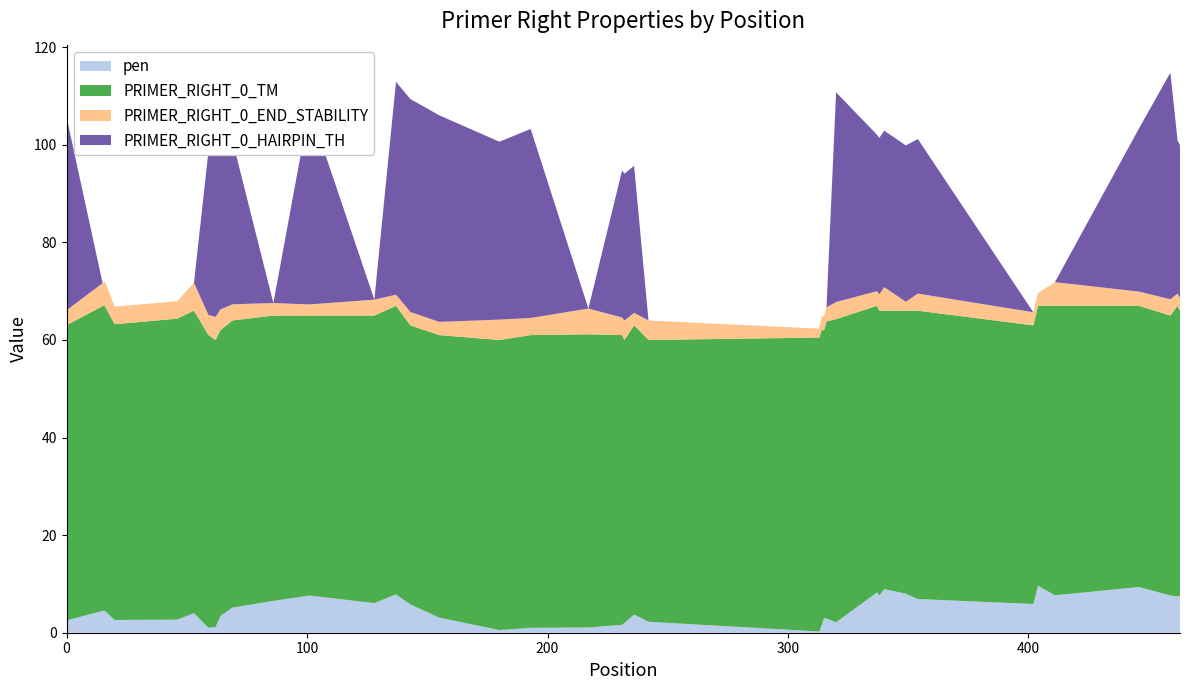

Reading left to right, list all the values displayed in this chart.

pen: 0=2.5	1=4.5	2=4.5	3=2.6	4=2.7	5=4.0	6=1.0	7=1.2	8=3.4	9=5.1	10=6.5	11=7.6	12=6.1	13=7.9	14=5.8	15=3.1	16=0.5	17=1.0	18=1.1	19=1.6	20=2.0	21=3.7	22=2.2	23=0.2	24=1.5	25=3.0	26=2.9	27=2.1	28=8.3	29=7.6	30=8.9	31=8.0	32=6.9	33=5.9	34=9.6	35=7.7	36=9.4	37=7.6	38=7.5	39=7.6
PRIMER_RIGHT_0_TM: 0=60.5	1=62.5	2=62.5	3=60.6	4=61.7	5=62.0	6=60.0	7=58.8	8=58.6	9=58.9	10=58.5	11=57.4	12=58.9	13=59.1	14=57.2	15=57.9	16=59.5	17=60.0	18=60.1	19=59.4	20=58.0	21=59.3	22=57.8	23=60.2	24=60.5	25=59.0	26=60.9	27=62.1	28=58.7	29=58.4	30=57.1	31=58.0	32=59.1	33=57.1	34=57.4	35=59.3	36=57.6	37=57.4	38=59.5	39=58.4
PRIMER_RIGHT_0_END_STABILITY: 0=3.1	1=4.7	2=5.0	3=3.6	4=3.6	5=5.7	6=4.1	7=4.8	8=4.3	9=3.3	10=2.6	11=2.3	12=3.3	13=2.3	14=2.7	15=2.7	16=4.2	17=3.5	18=5.3	19=3.6	20=4.0	21=2.6	22=4.0	23=1.8	24=2.7	25=2.9	26=2.9	27=3.5	28=3.0	29=3.4	30=4.8	31=1.8	32=3.5	33=2.7	34=2.7	35=4.8	36=2.9	37=3.4	38=2.5	39=2.6
PRIMER_RIGHT_0_HAIRPIN_TH: 0=39.6	1=0.0	2=0.0	3=0.0	4=0.0	5=0.0	6=33.5	7=38.3	8=39.4	9=33.6	10=0.0	11=40.4	12=0.0	13=43.6	14=43.6	15=42.3	16=36.5	17=38.7	18=0.0	19=30.1	20=30.1	21=30.1	22=0.0	23=0.0	24=0.0	25=0.0	26=0.0	27=43.0	28=32.1	29=32.1	30=32.1	31=32.1	32=31.7	33=0.0	34=0.0	35=0.0	36=33.5	37=46.4	38=31.3	39=31.3